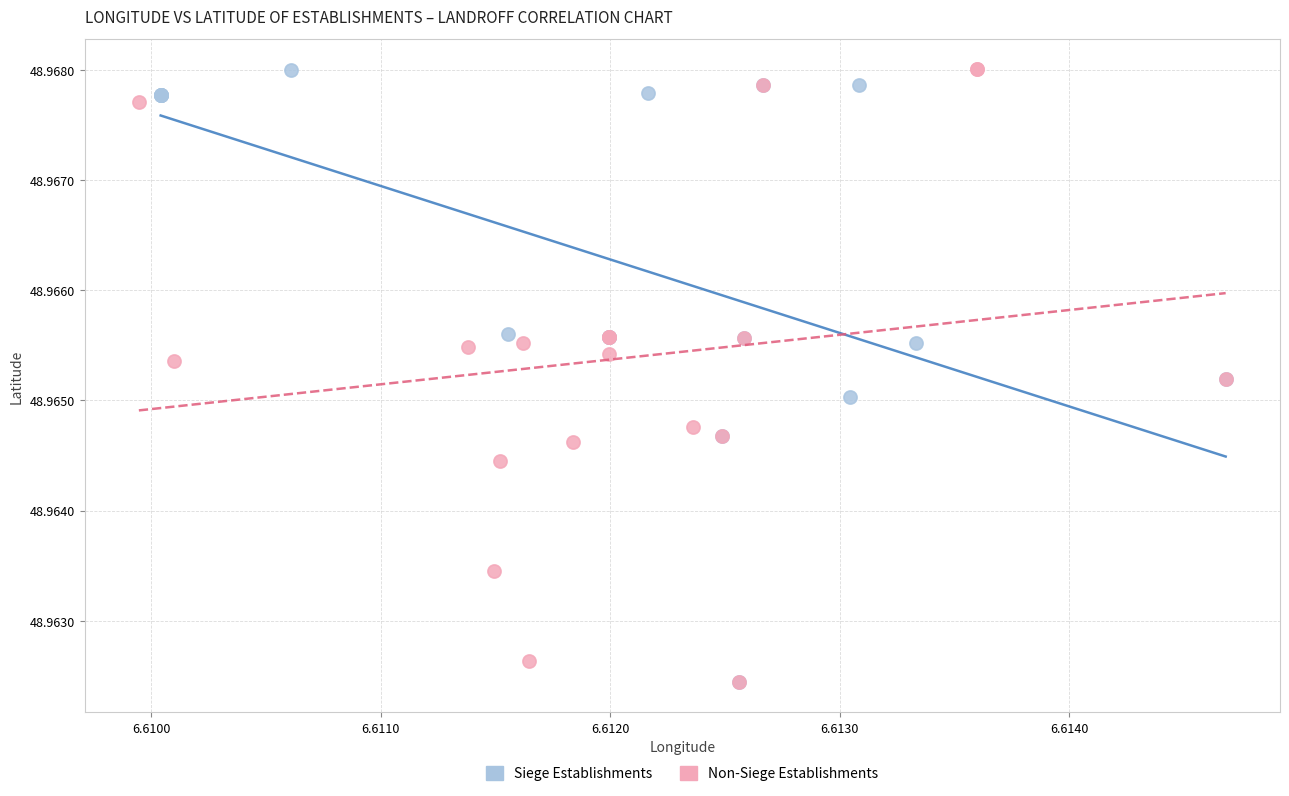

What are all the series names shown in the legend?

Siege Establishments, Non-Siege Establishments